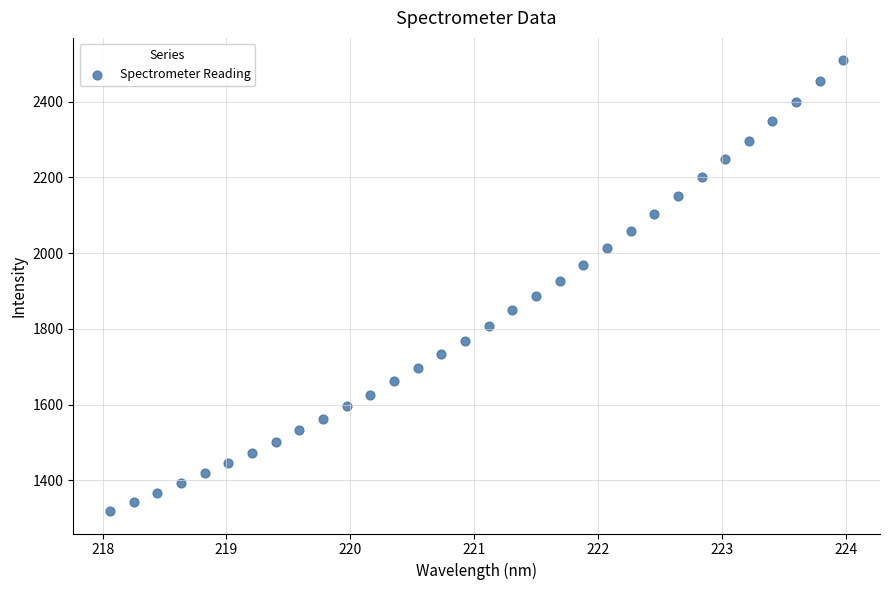

What is the range of X values (max minus min)?

5.9